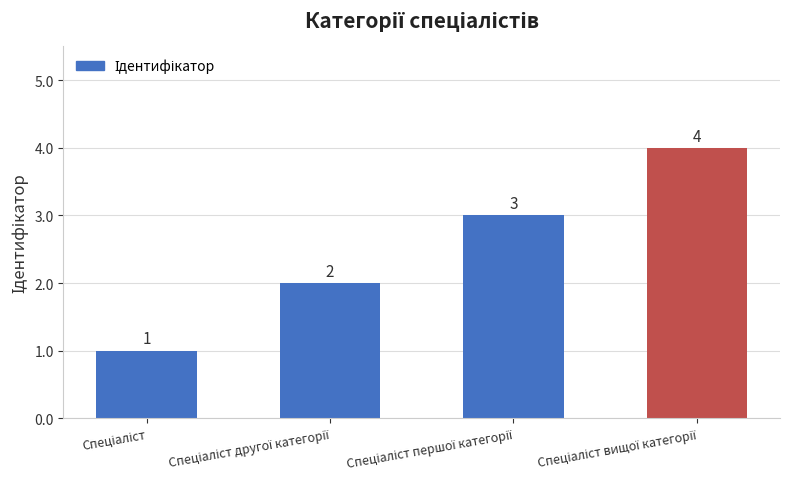

What is the greatest value displayed?

4